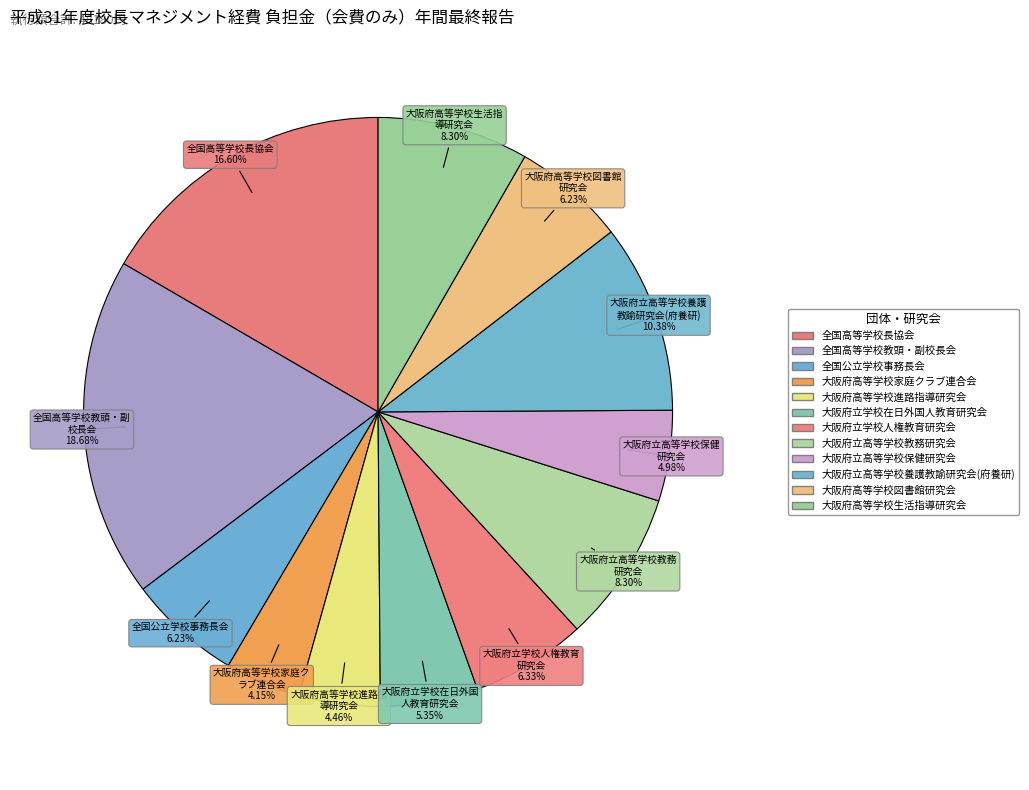

Count the number of slices in the pie.

12